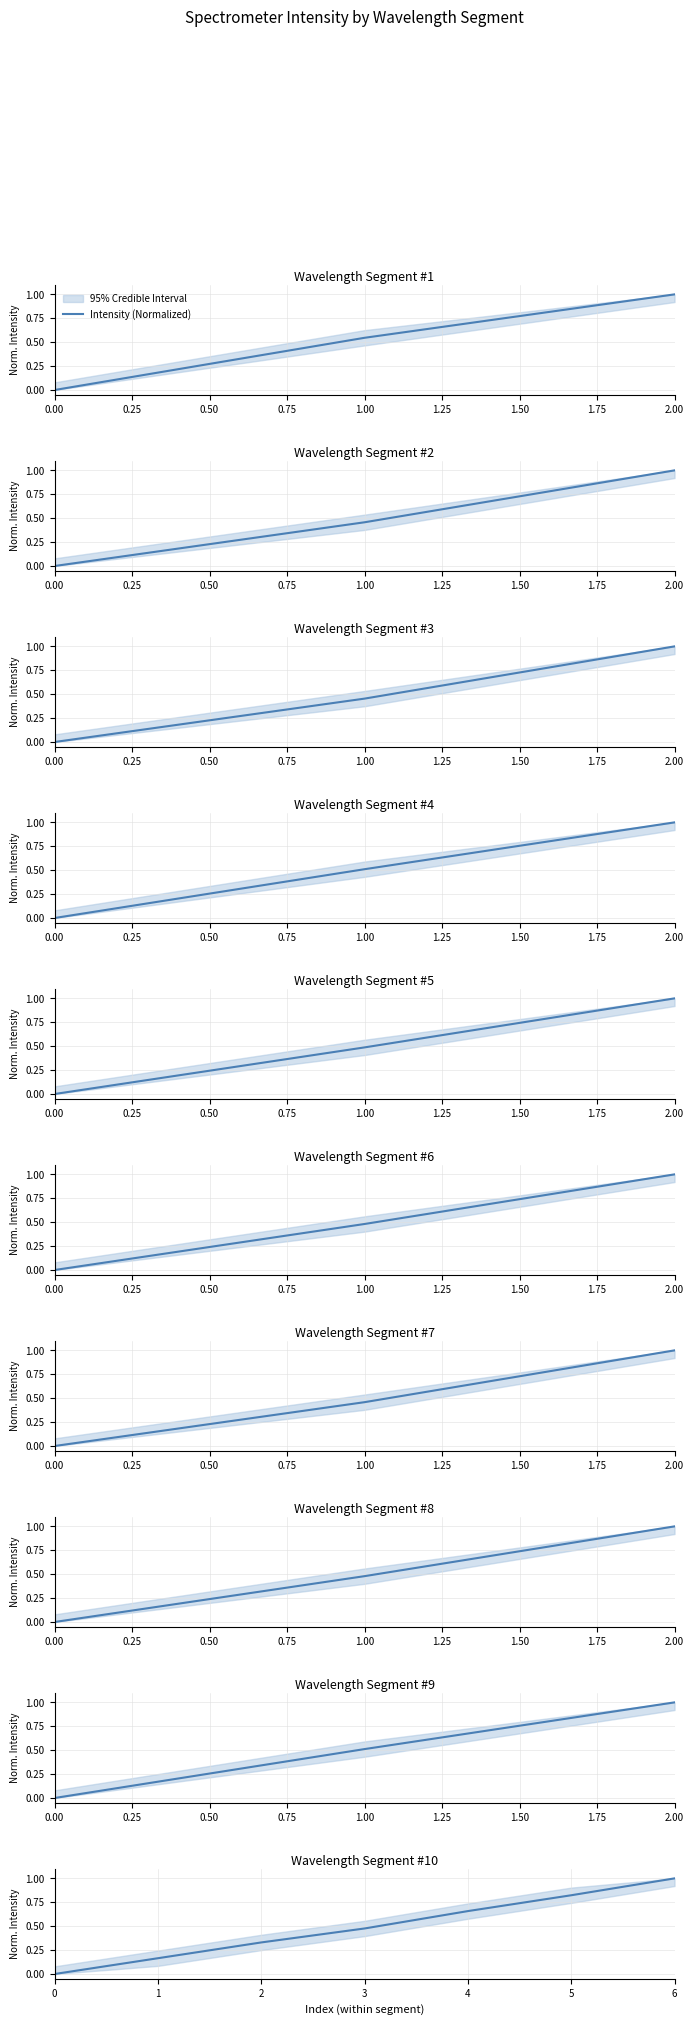

The chart shows a value of 0.5 at 0.50. True or false?

False